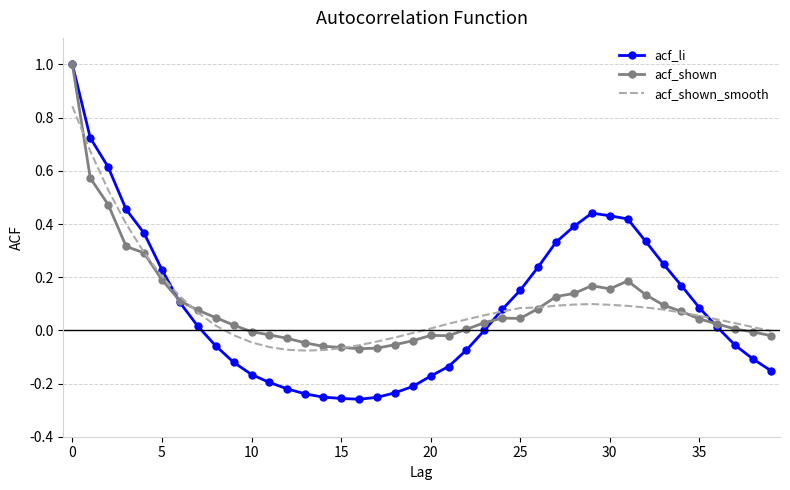

What is the maximum value shown in the chart?

1.0